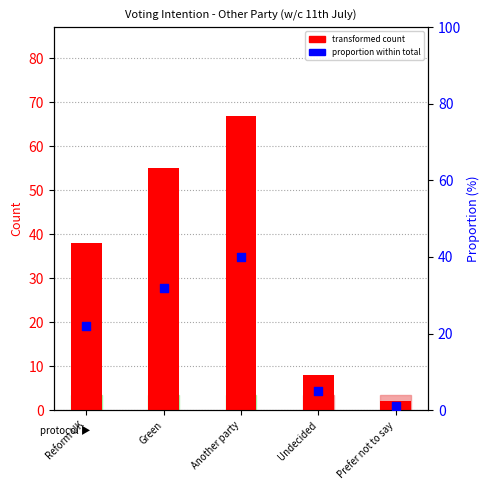

At how many categories does at least one series exceed 2?

4